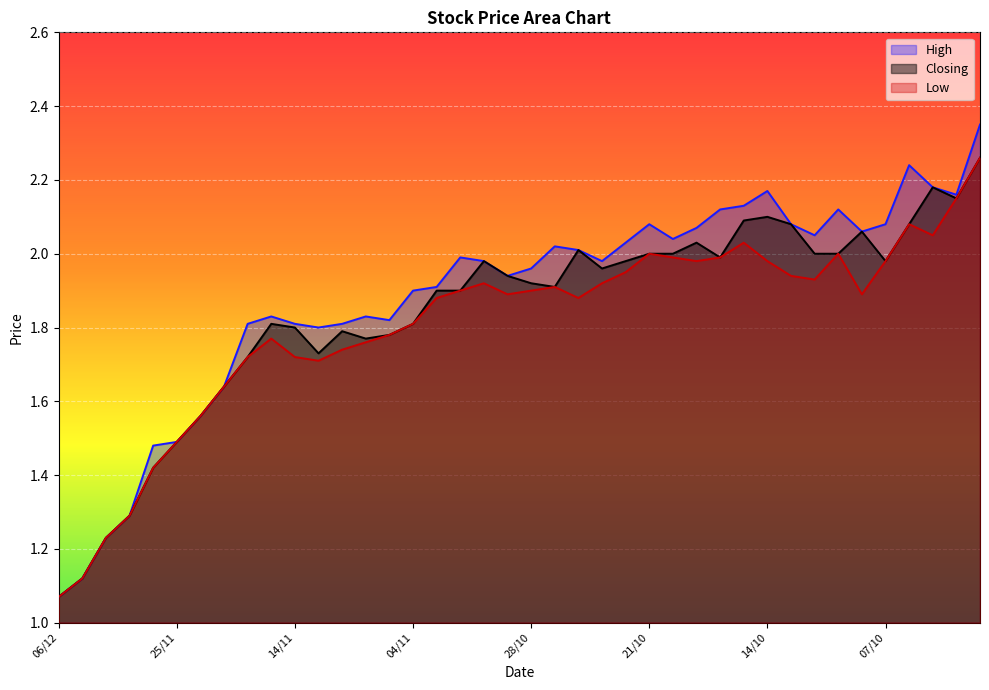

The High series shows 3.6 at 24/10. True or false?

False